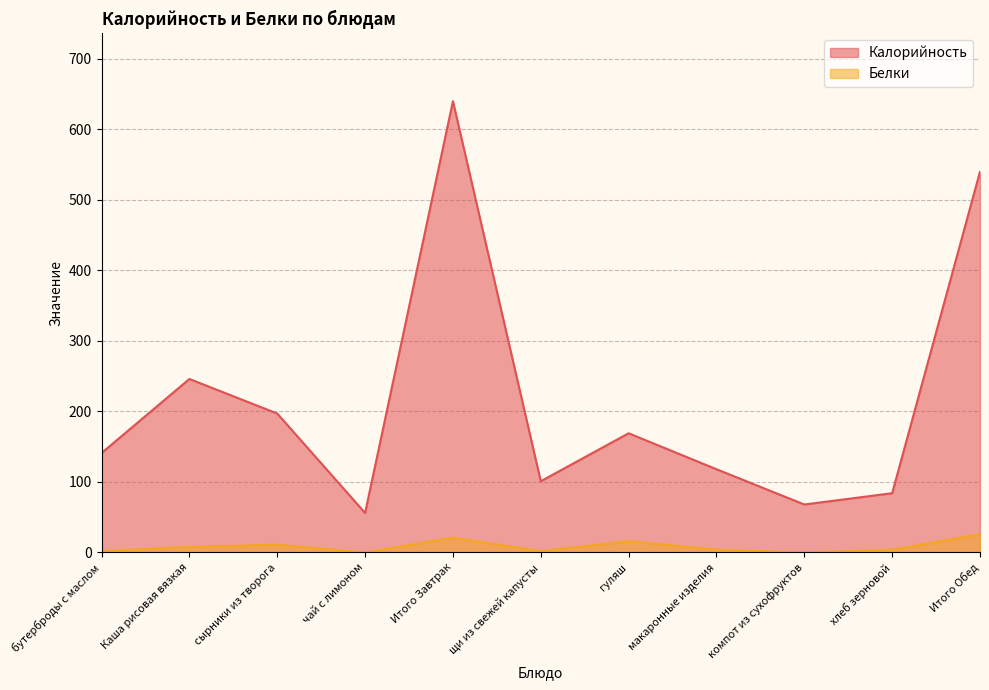

Is it true that Калорийность equals 20 at хлеб зерновой?

False